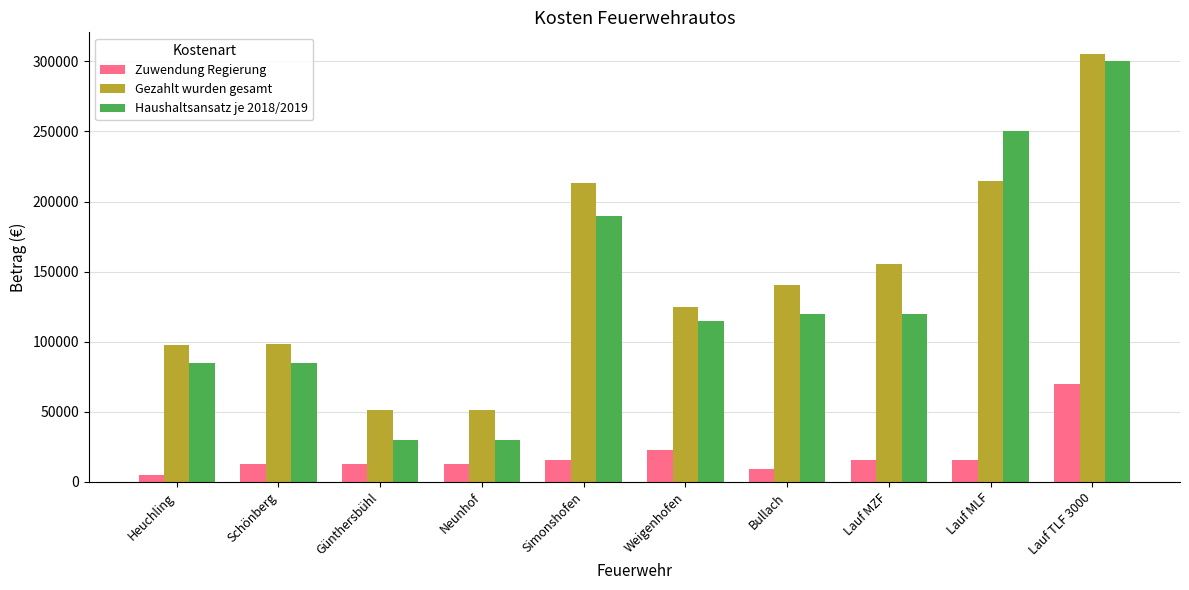

The Gezahlt wurden gesamt series shows 101808.7 at Lauf MZF. True or false?

False